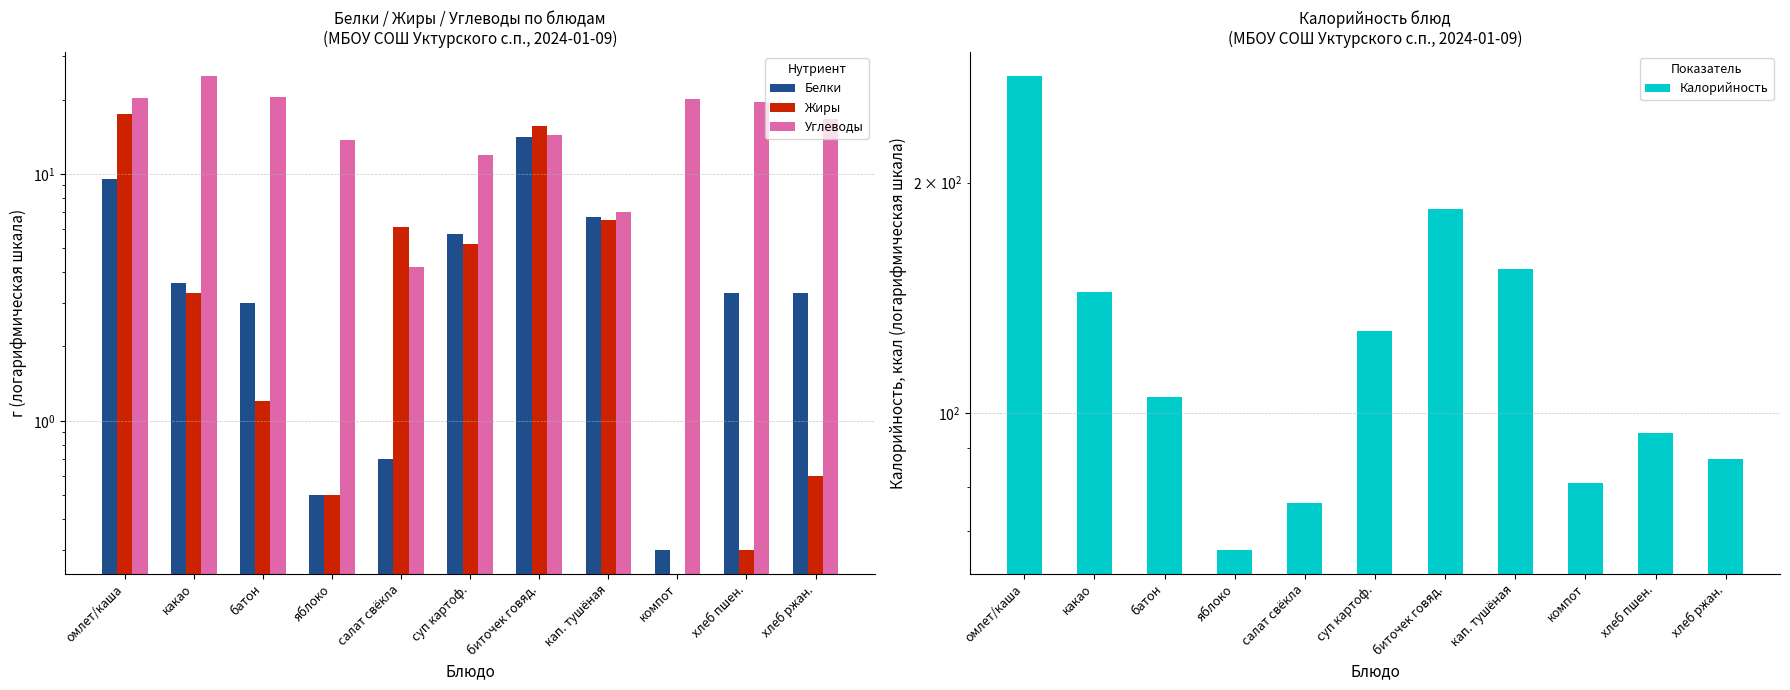

What is the value of the Углеводы bar at the 3rd from the left?

20.5